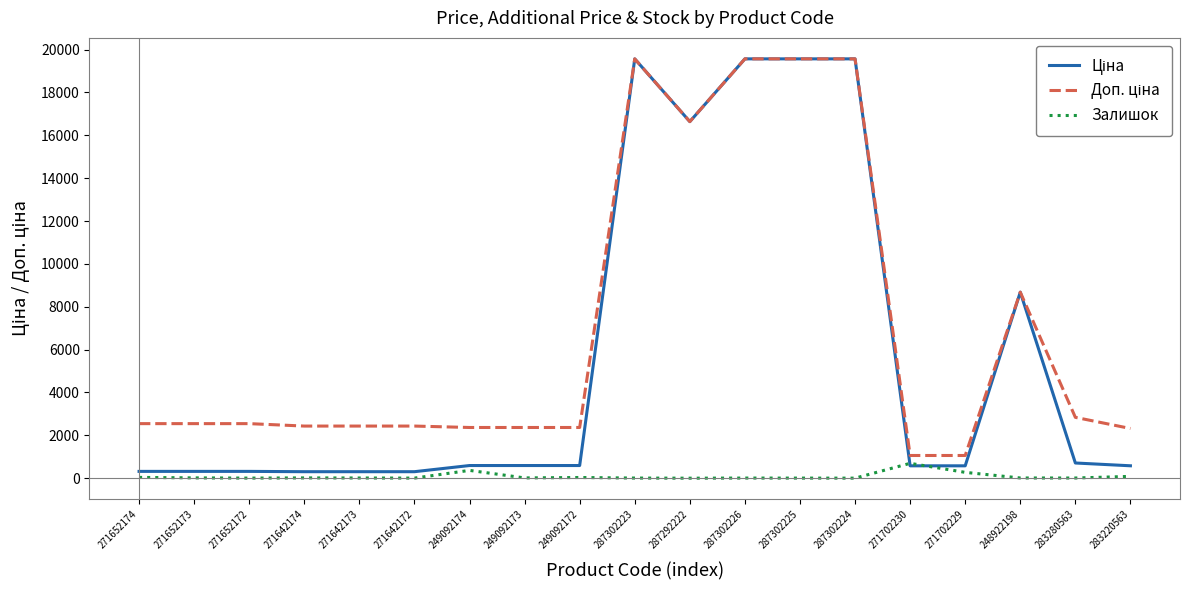

The Залишок series shows 3.0 at 287302224. True or false?

True